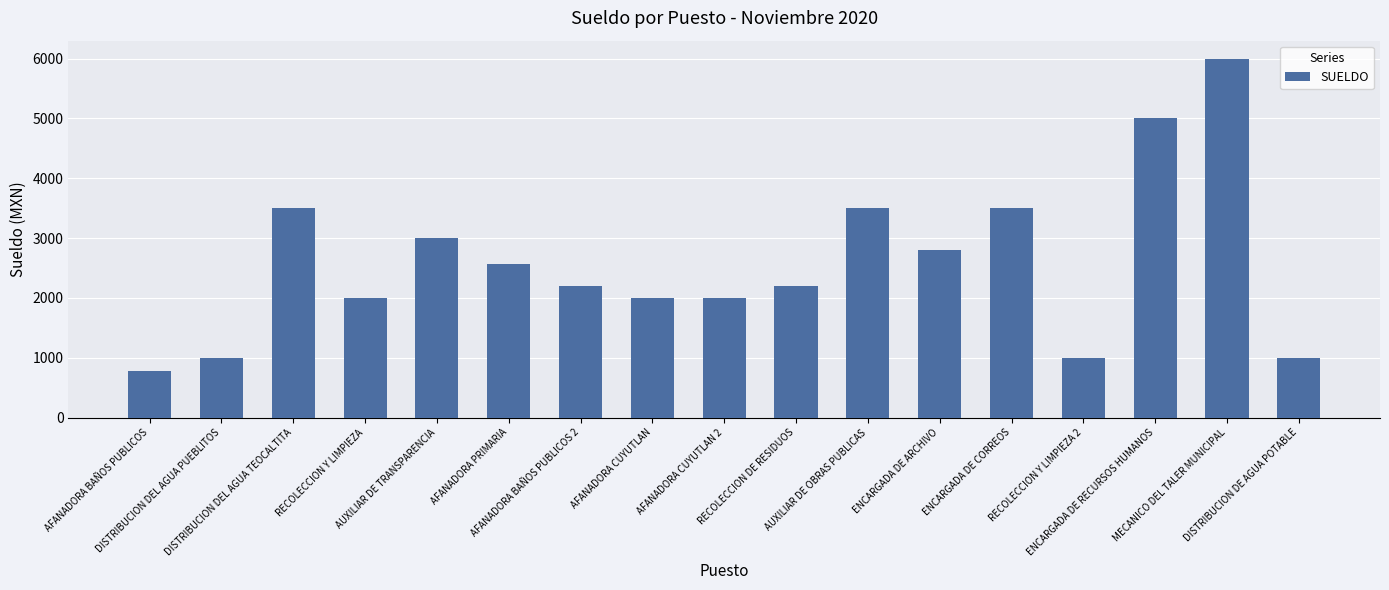

How many series are shown in this chart?

1